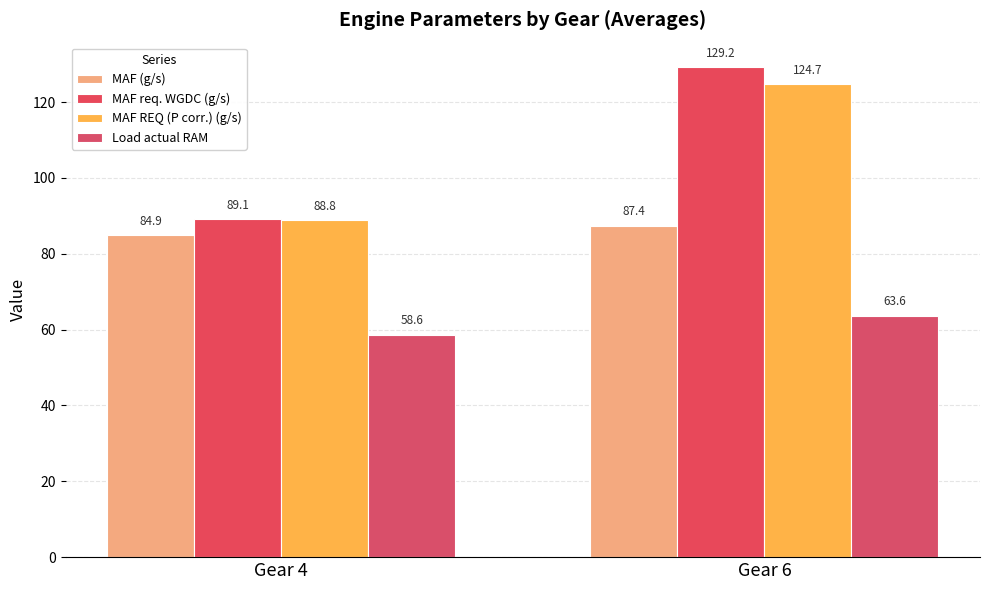

At which label does MAF req. WGDC (g/s) first exceed 129?

Gear 6